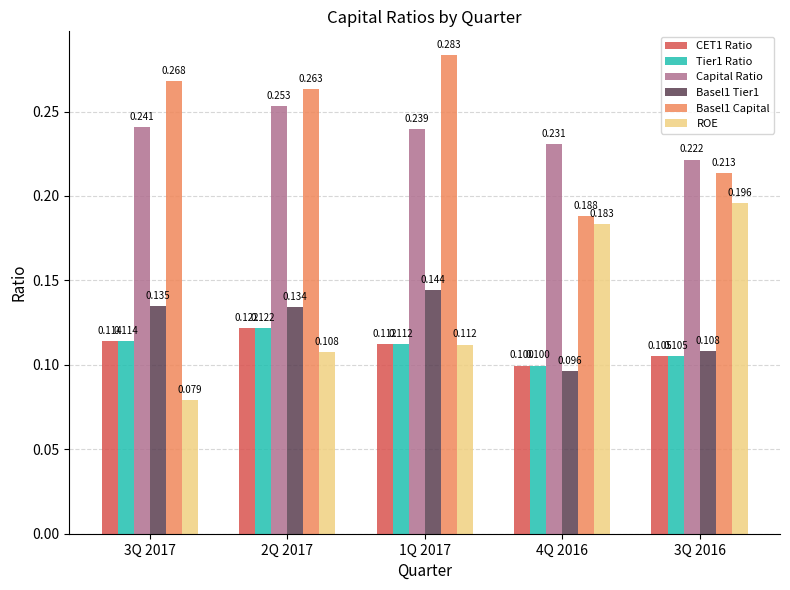

Which series changed the most between 1Q 2017 and 4Q 2016?

Basel1 Capital